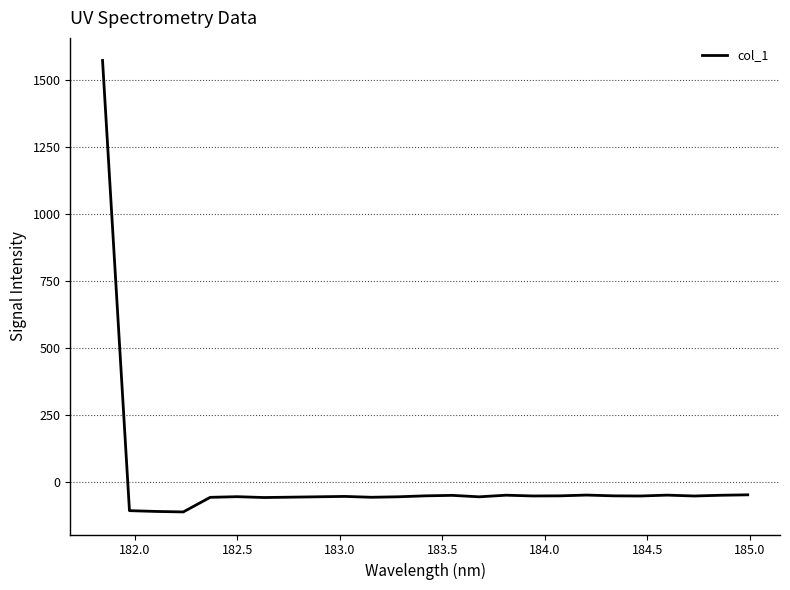

What is the minimum value shown in the chart?

-112.7